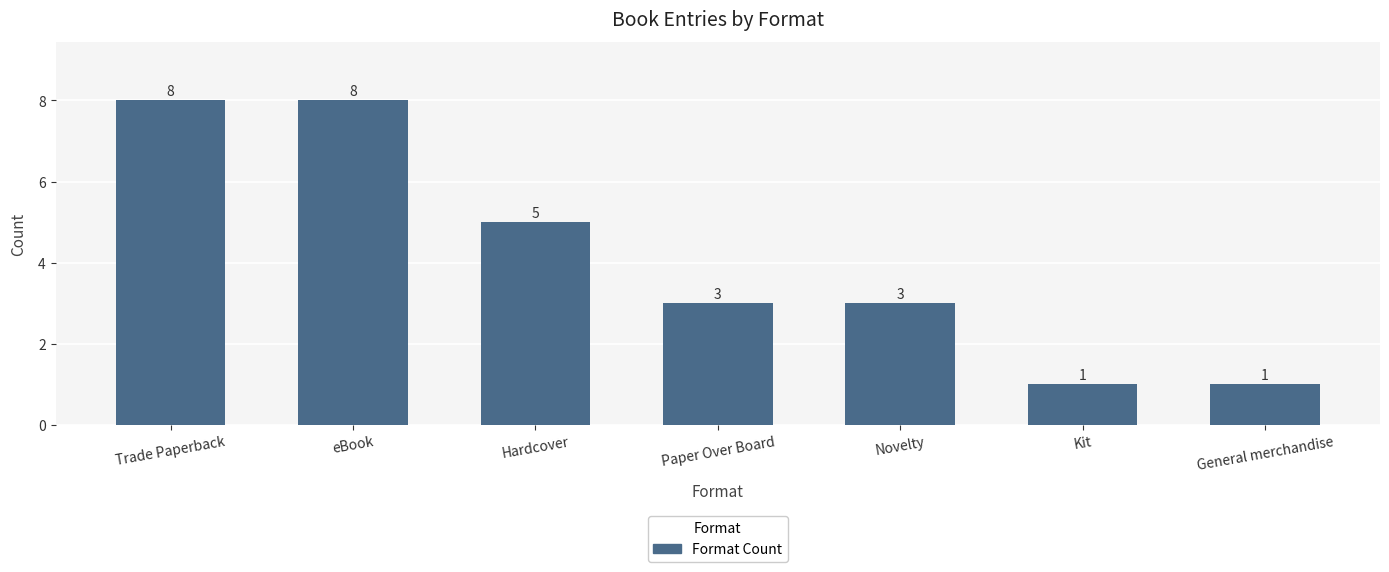

Reading left to right, extract all data points from this chart.

Trade Paperback=8	eBook=8	Hardcover=5	Paper Over Board=3	Novelty=3	Kit=1	General merchandise=1